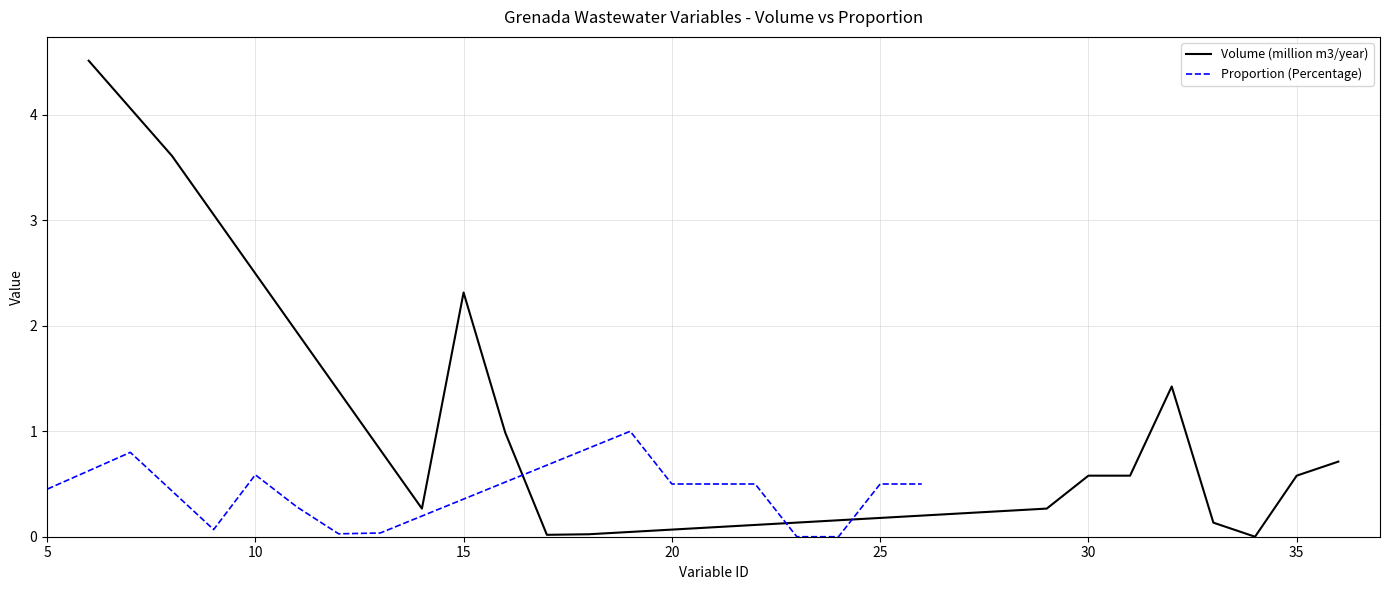

The Volume (million m3/year) series shows 0.3 at 35. True or false?

False